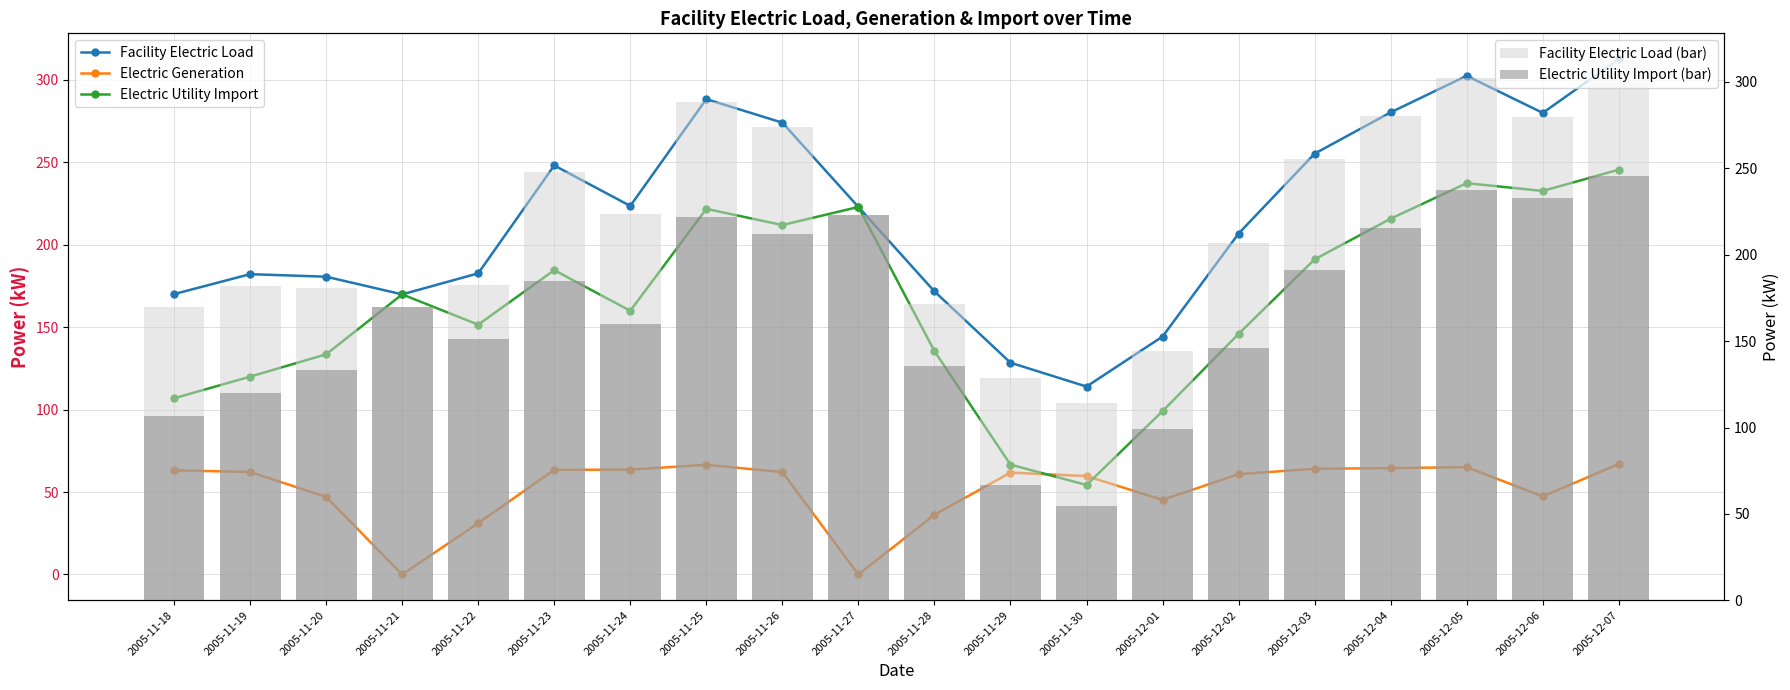

List the series in order of their peak value, highest first.

Facility Electric Load, Facility Electric Load (bar), Electric Utility Import, Electric Utility Import (bar), Electric Generation